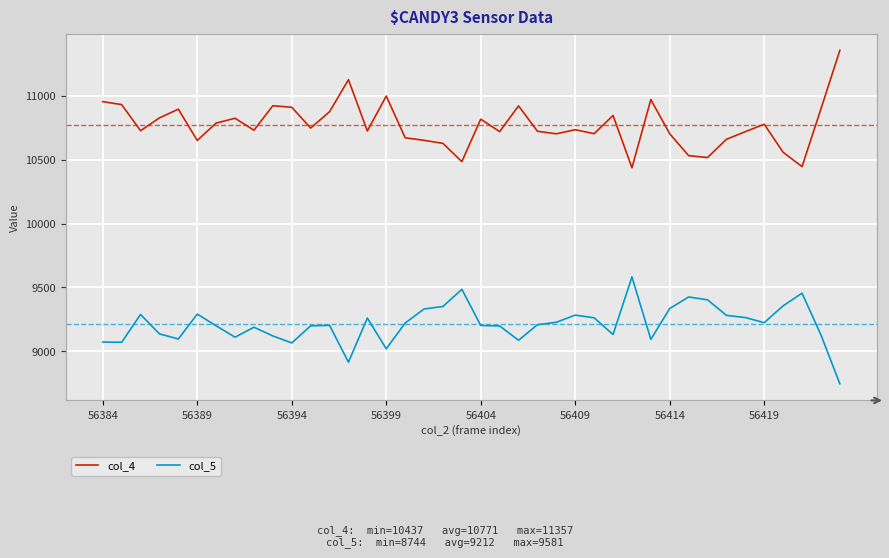

What is the difference between the maximum and minimum values in the col_5 series?

837